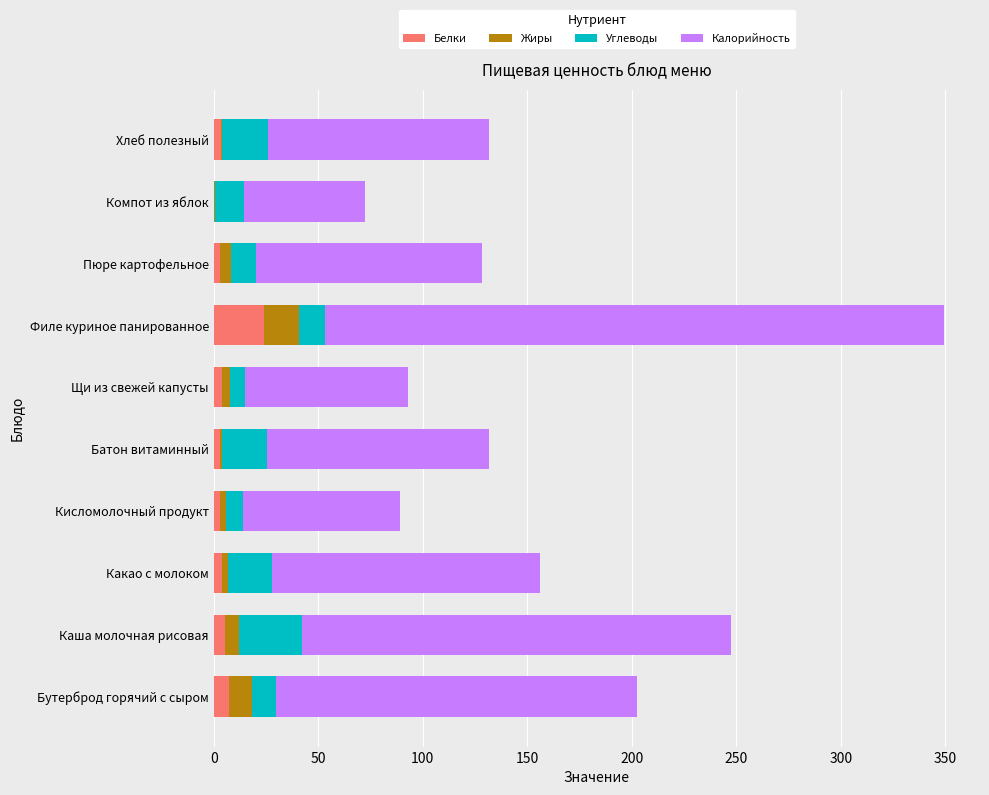

At which label does Белки reach its peak?

Филе куриное панированное